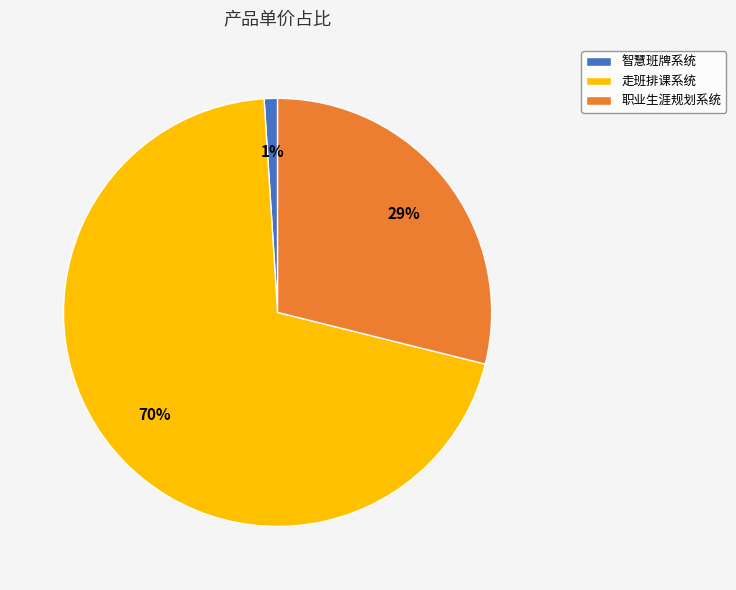

What percentage is the 智慧班牌系统 slice, to the nearest percent?

1%